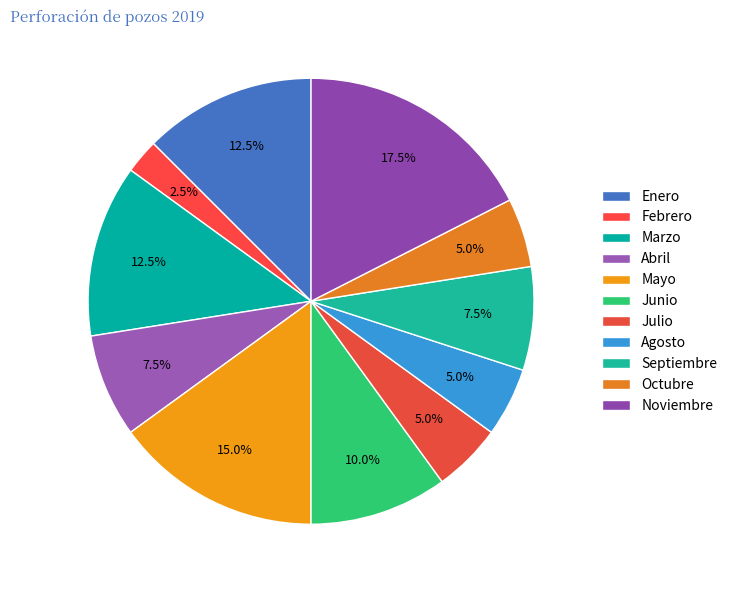

How many slices are in this pie chart?

11